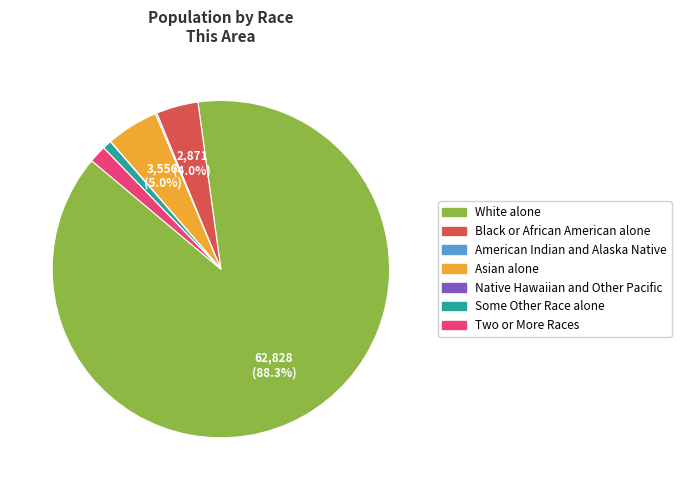

Is there a majority slice in this chart?

Yes